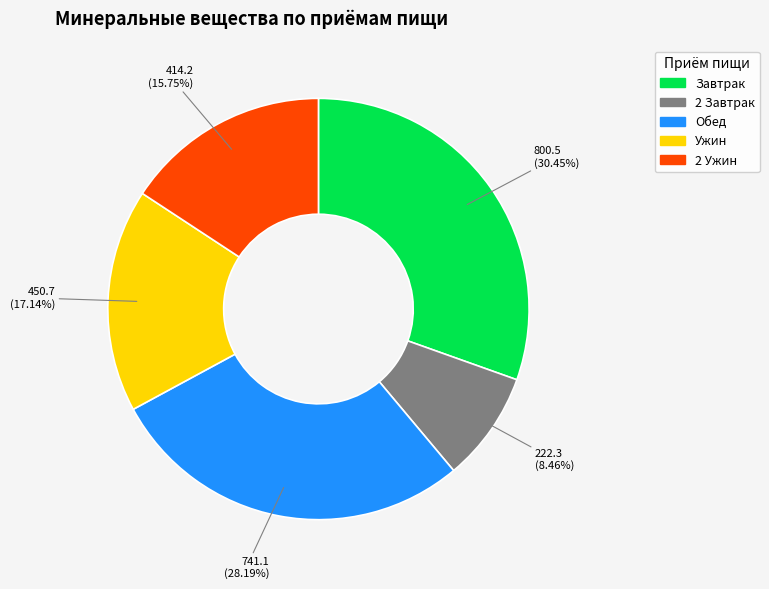

Approximately how many times larger is the value at Обед compared to 2 Завтрак?

3.3